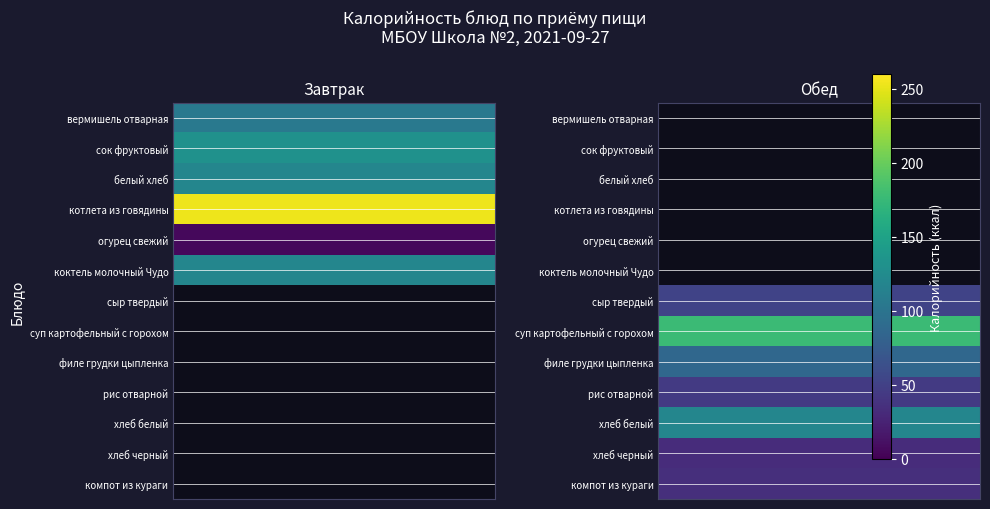

Rank the series by their average value, from highest to lowest.

Завтрак, Обед